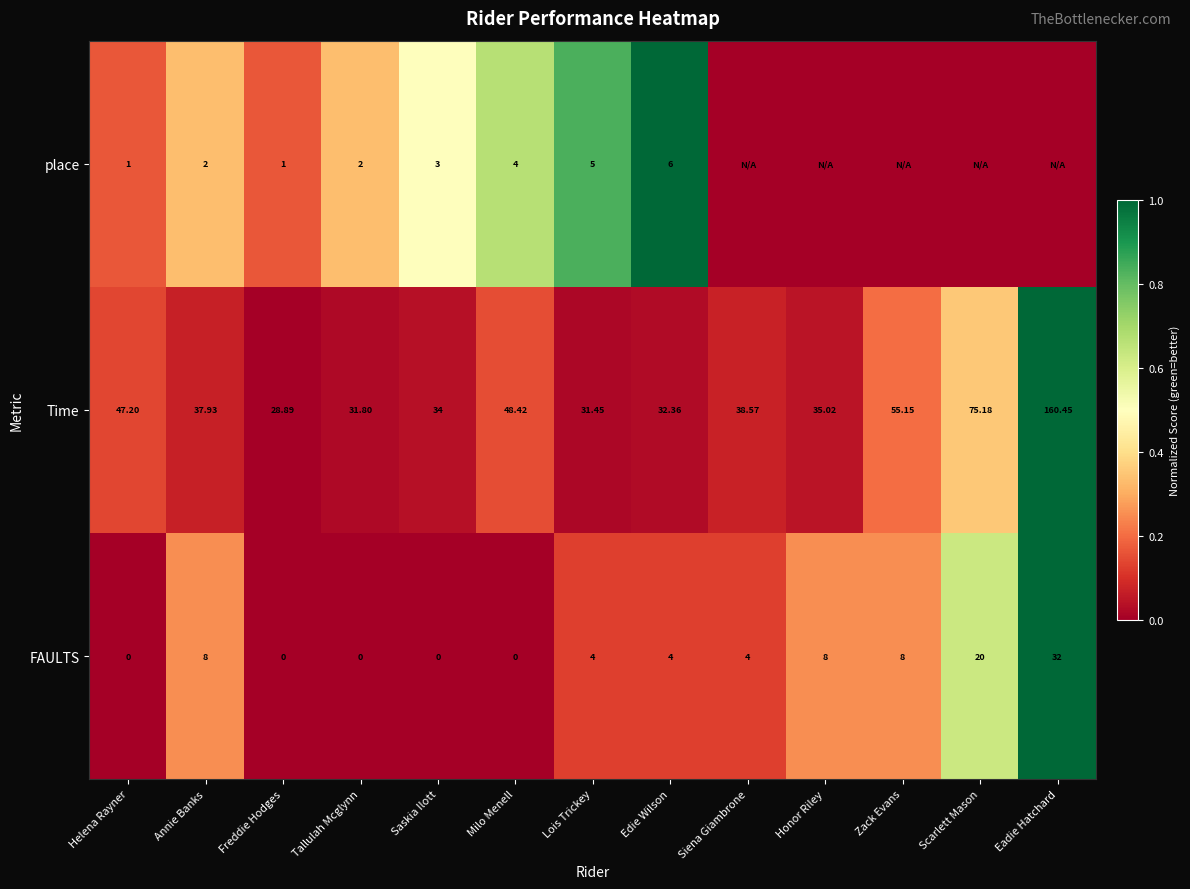

At Helena Rayner, list the series in order from largest to smallest.

Time, place, FAULTS